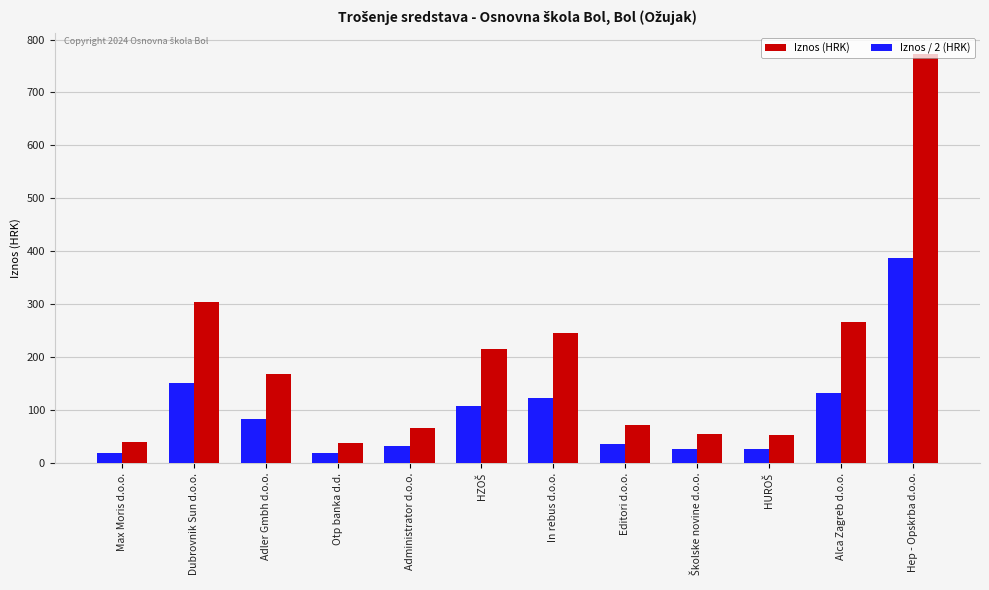

How many values in the Iznos / 2 (HRK) series are below 83?

6